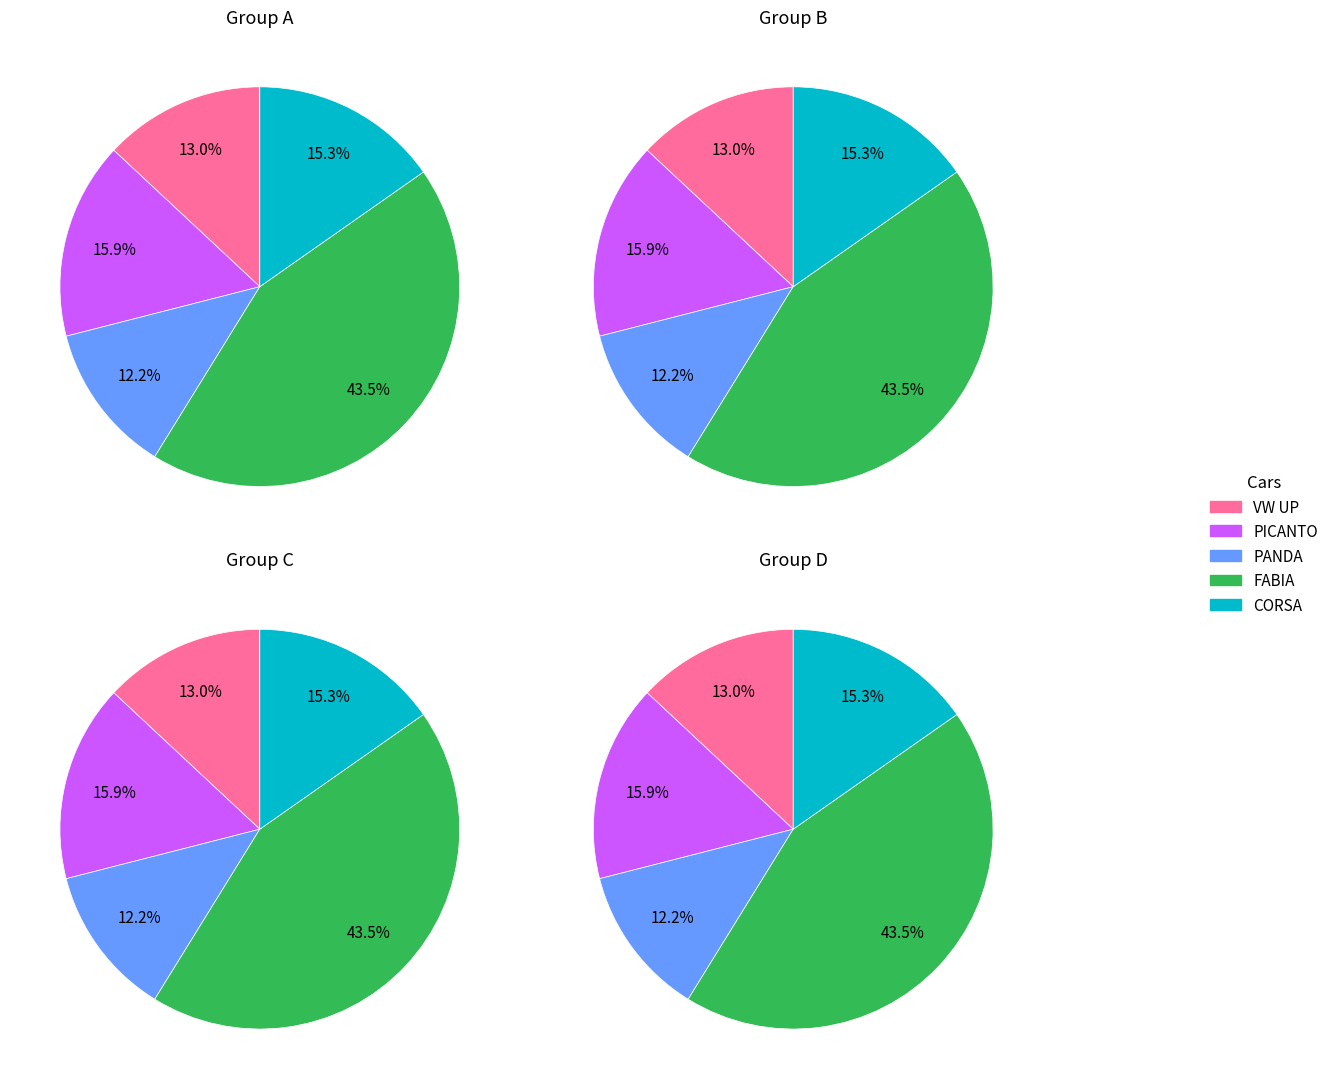

Which slice is the smallest?

PANDA